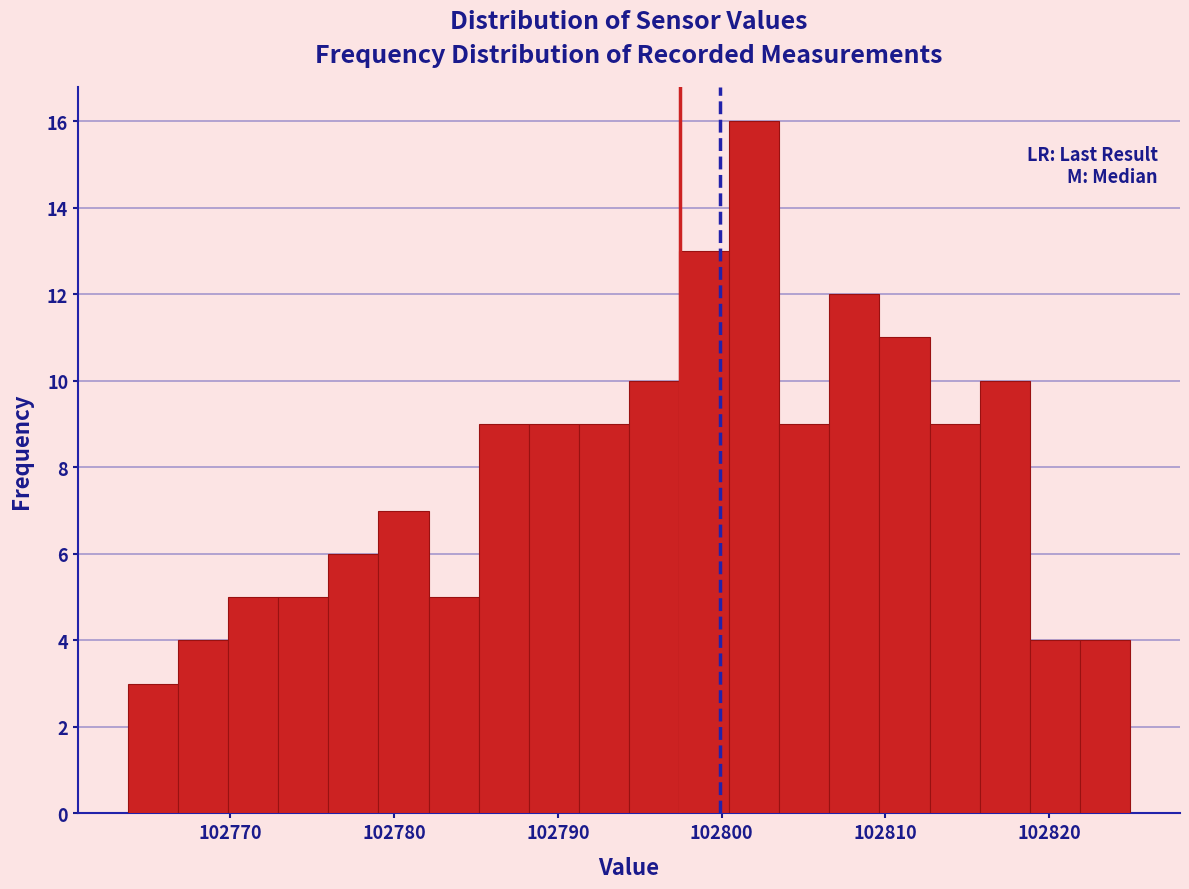

Around what value on the x-axis is the tallest bar? Give the approximate position of its centre, as read against the axis.

102802